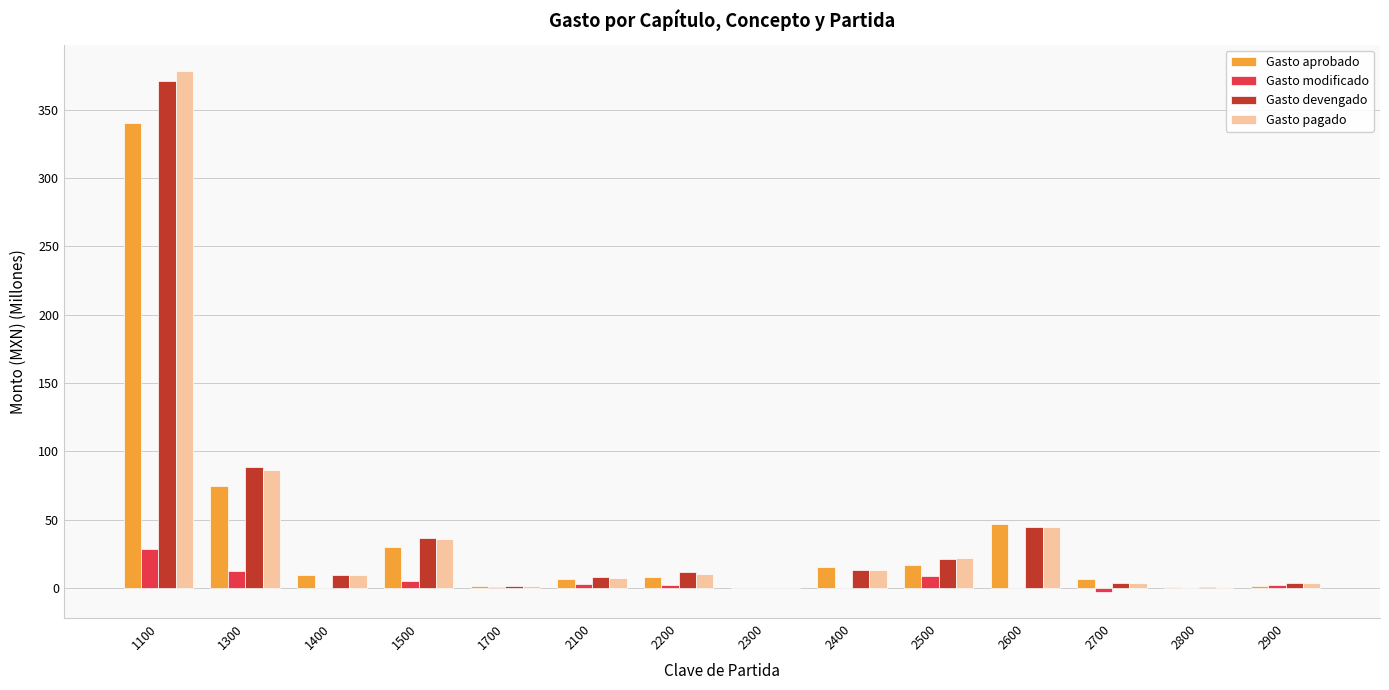

Which series has the widest spread of values?

Gasto pagado